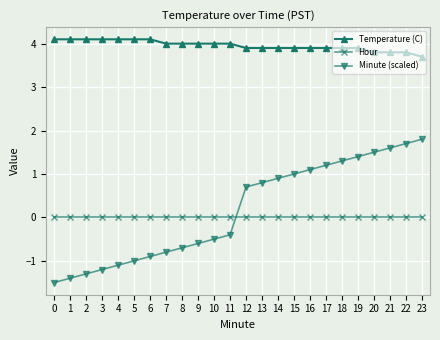

Reading right to left, list all the values displayed in this chart.

Temperature (C): 3.7	3.8	3.8	3.8	3.9	3.9	3.9	3.9	3.9	3.9	3.9	3.9	4.0	4.0	4.0	4.0	4.0	4.1	4.1	4.1	4.1	4.1	4.1	4.1
Hour: 0.0	0.0	0.0	0.0	0.0	0.0	0.0	0.0	0.0	0.0	0.0	0.0	0.0	0.0	0.0	0.0	0.0	0.0	0.0	0.0	0.0	0.0	0.0	0.0
Minute (scaled): 1.8	1.7	1.6	1.5	1.4	1.3	1.2	1.1	1.0	0.9	0.8	0.7	-0.4	-0.5	-0.6	-0.7	-0.8	-0.9	-1.0	-1.1	-1.2	-1.3	-1.4	-1.5